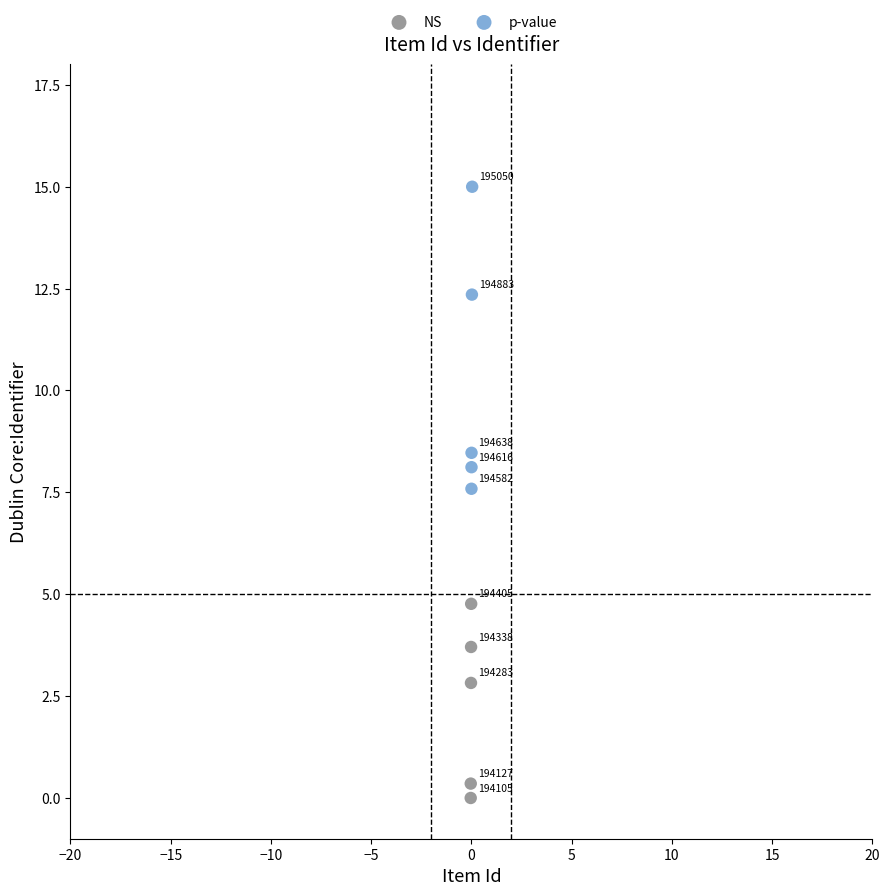

Which series contains the lowest Y value?

NS